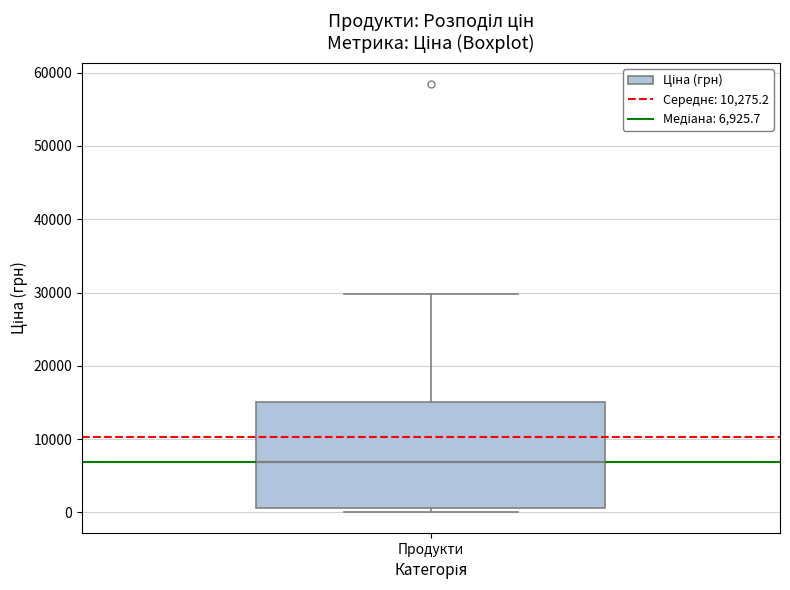

Read this box plot against the y-axis: the position of the median line, the range covered by the box, and the ends of both whiskers. The values are not printed on the chart, so give them approximately, as read against the axis.

median 7000, box 1000 to 15000, whiskers 0 to 30000